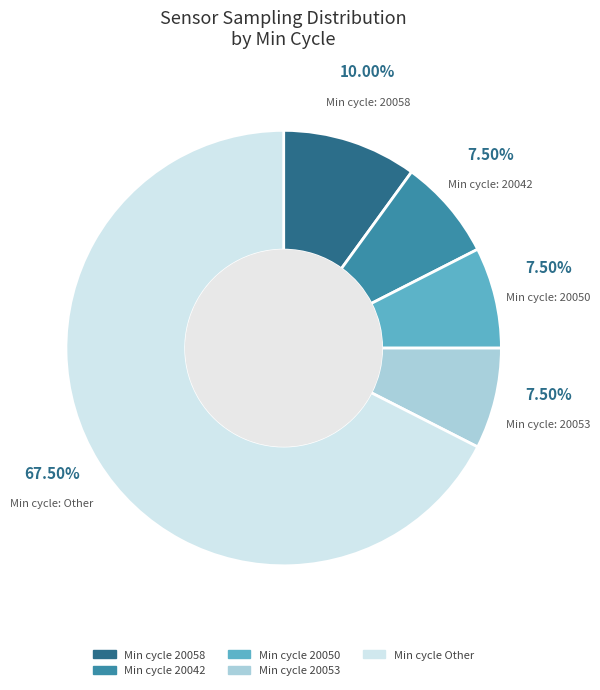

Is there a majority slice in this chart?

Yes